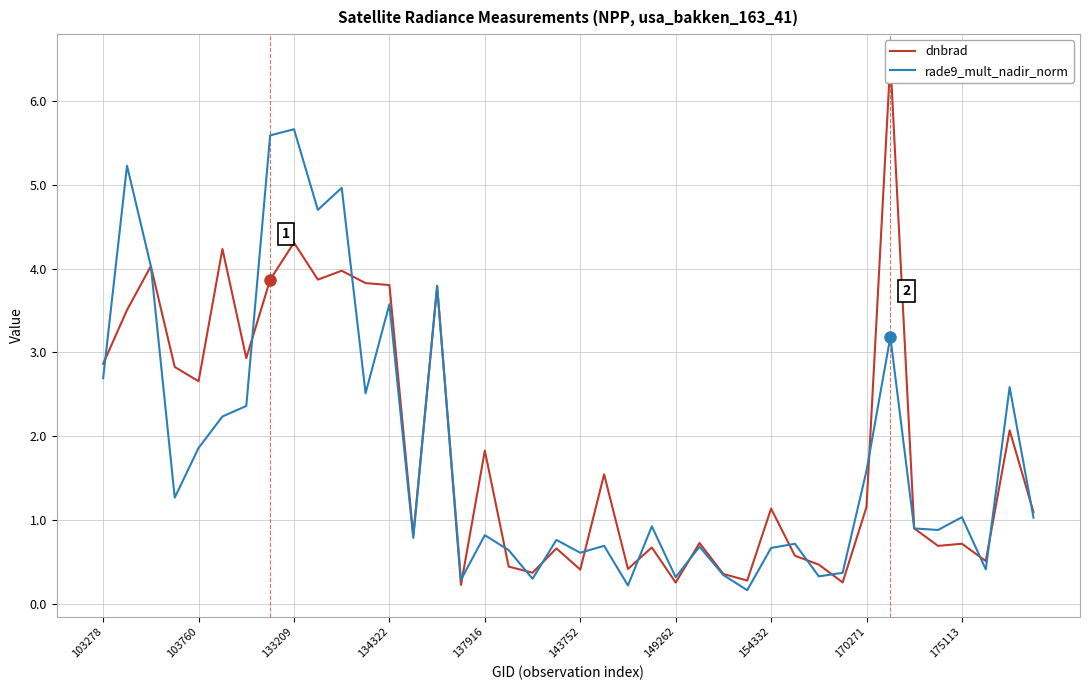

Count the number of data series in this chart.

2